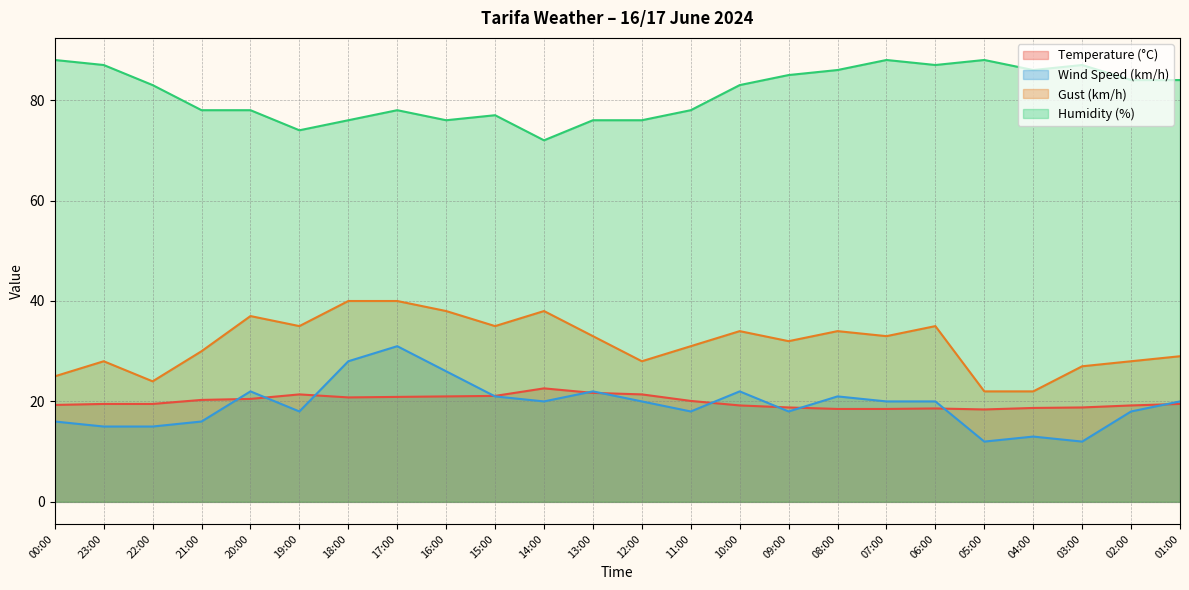

True or false: Humidity (%) and Gust (km/h) intersect in this chart.

False